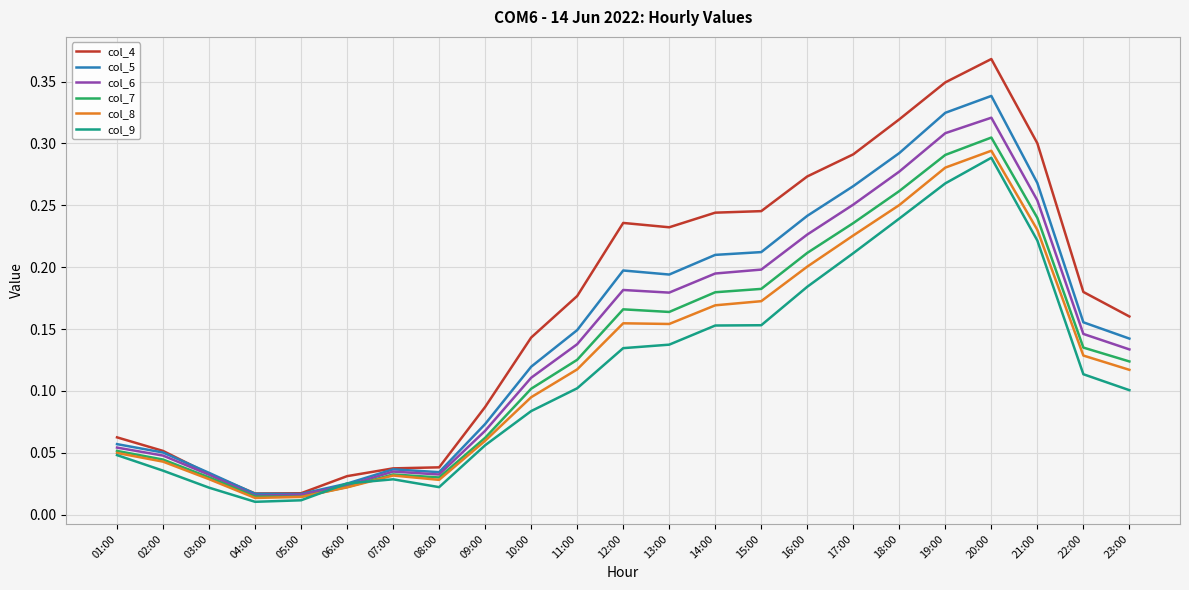

Between 16:00 and 18:00, which series saw the biggest shift?

col_9